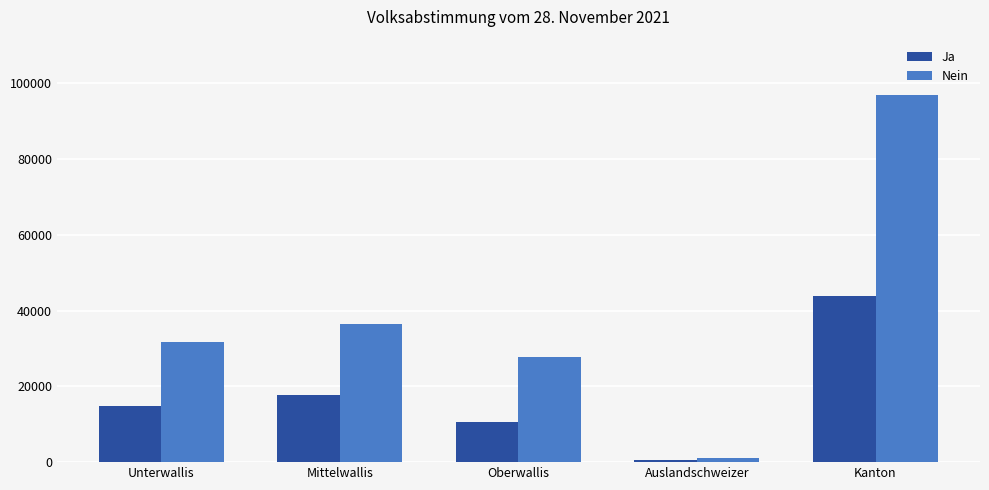

Which category has the lowest value in the Ja series?

Auslandschweizer